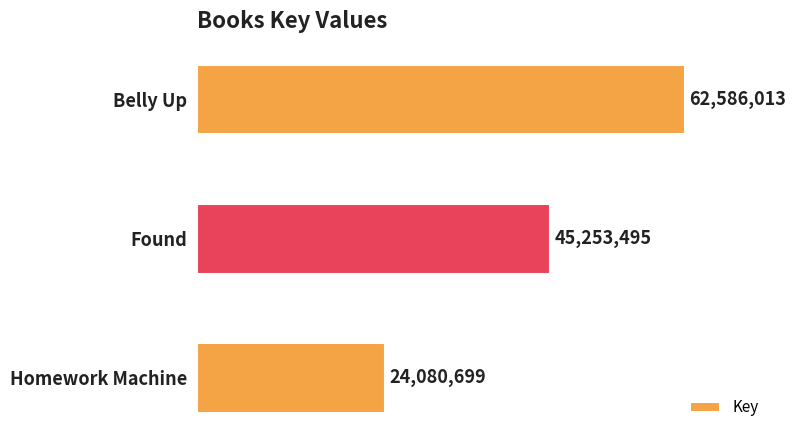

Are the bars horizontal?

Yes